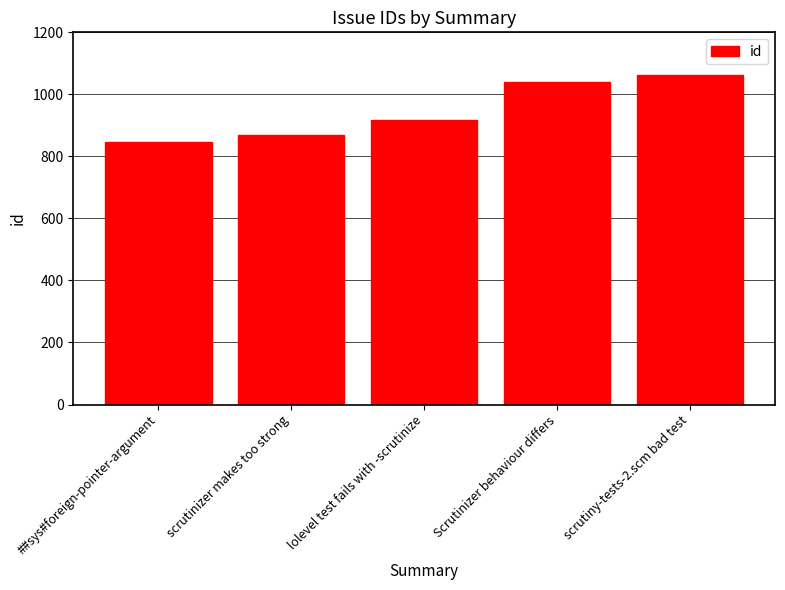

What is the average value?

947